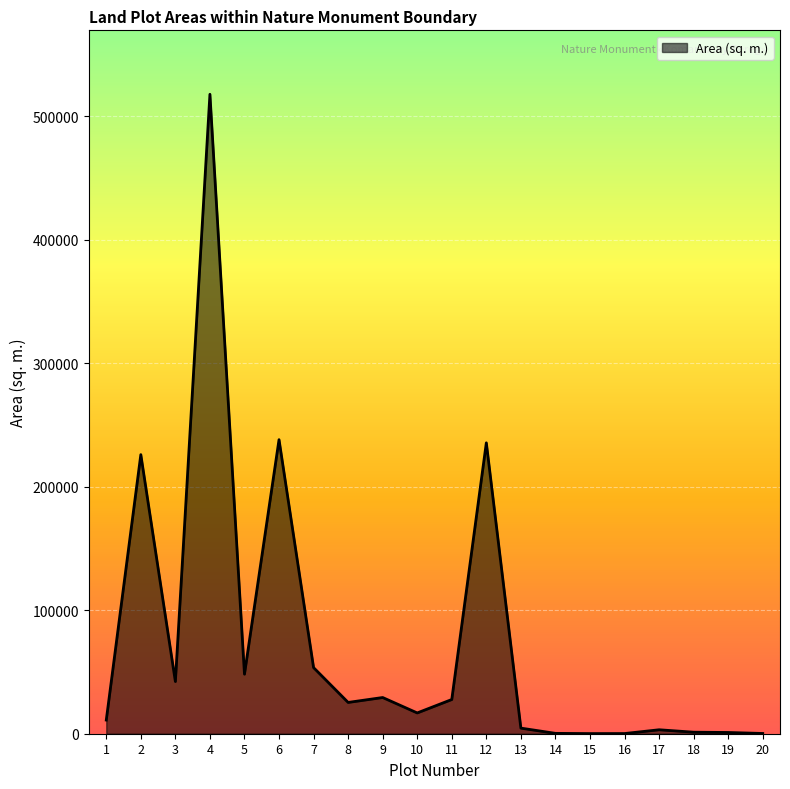

What is the maximum value shown in the chart?

517718